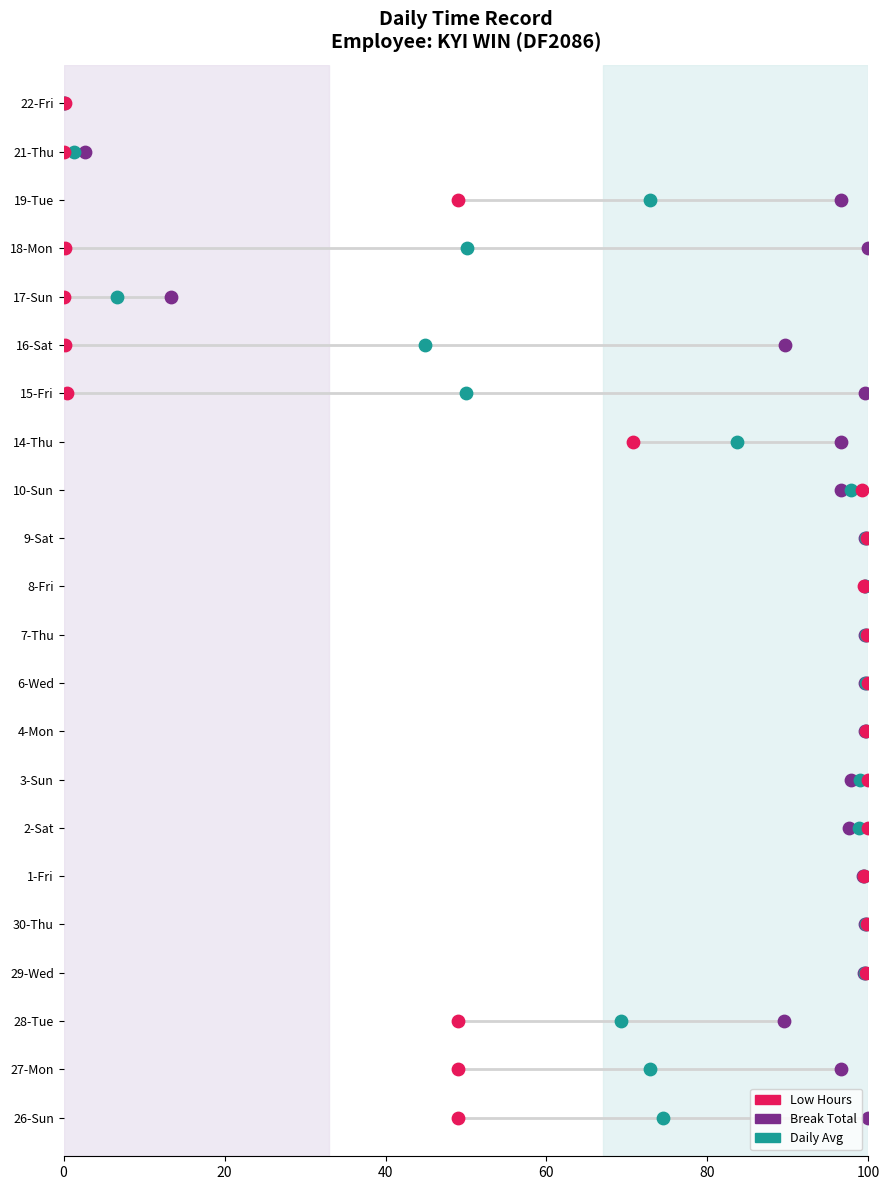

Which series reaches the minimum Y coordinate?

Break Total